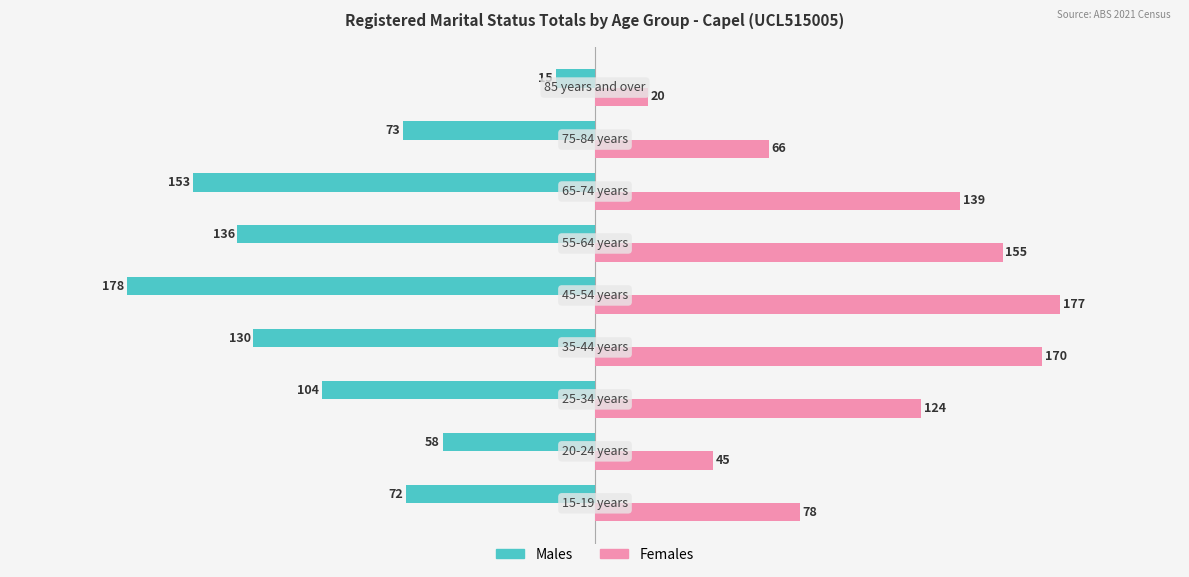

What is the average value of the Females series?

108